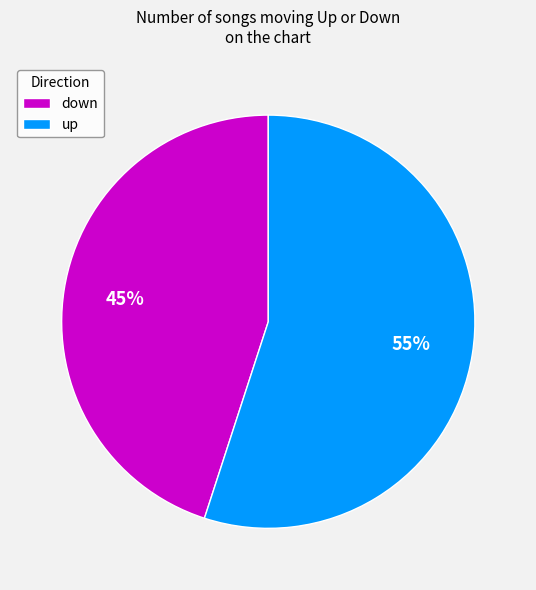

The up slice represents 61% of the pie. True or false?

False